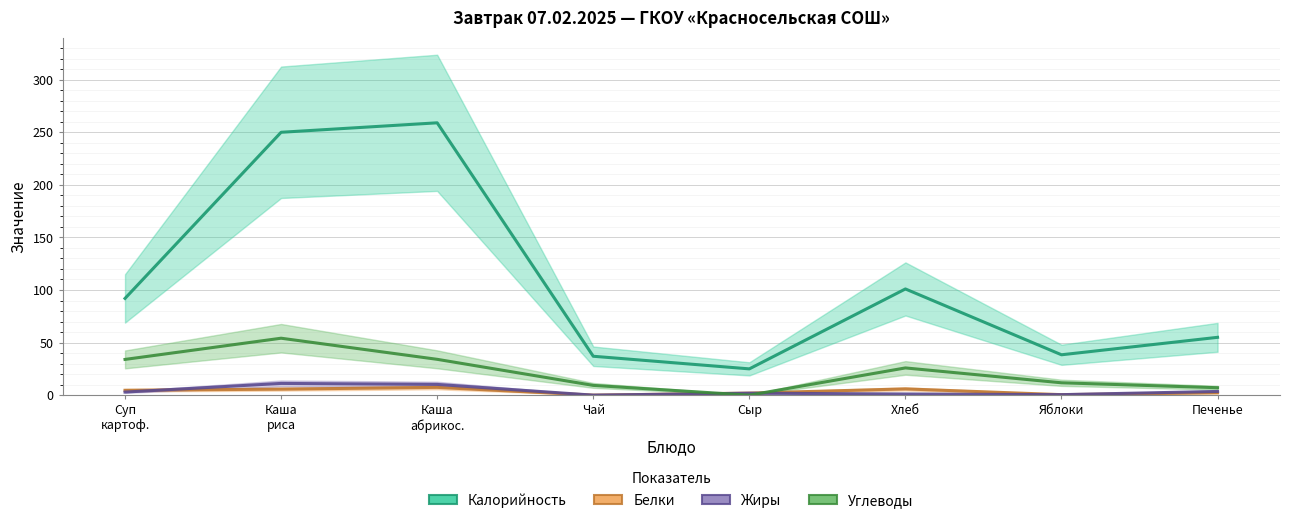

True or false: Жиры has a value of 4.2 at Каша
риса.

False